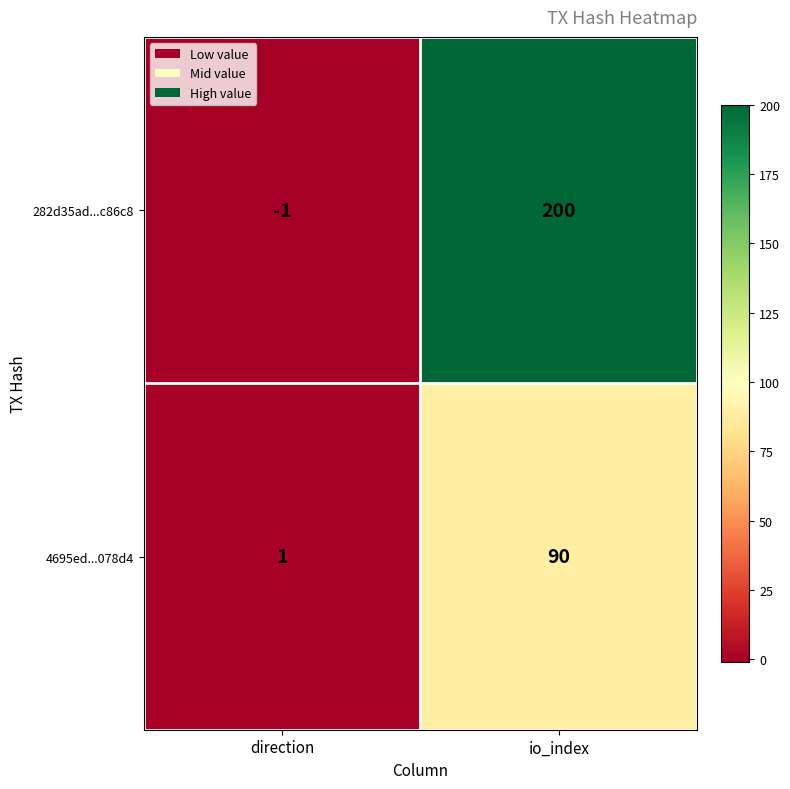

Which series has the largest range (max minus min)?

282d35ad...c86c8